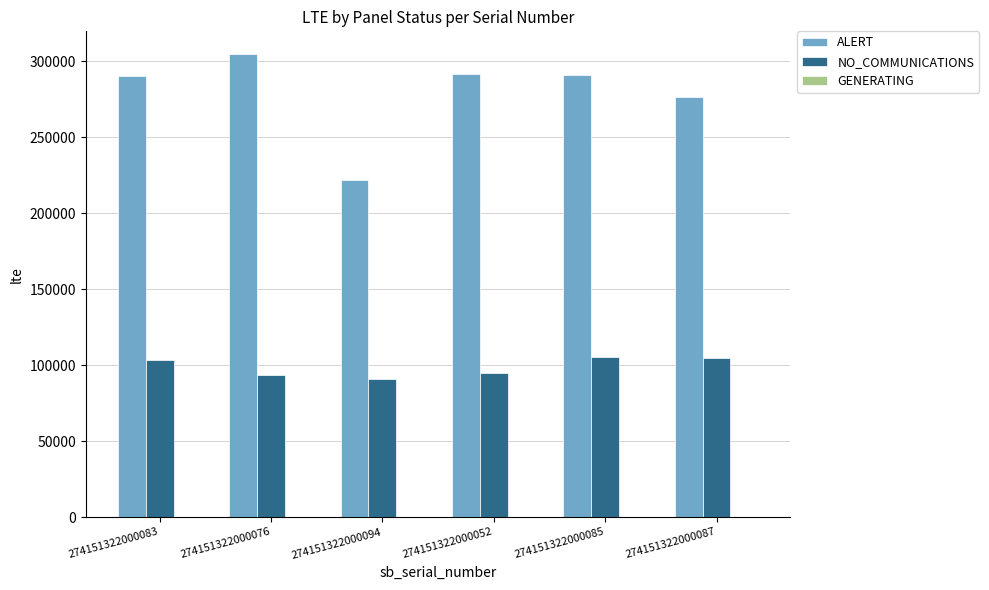

Rank the series by their average value, from lowest to highest.

NO_COMMUNICATIONS, ALERT